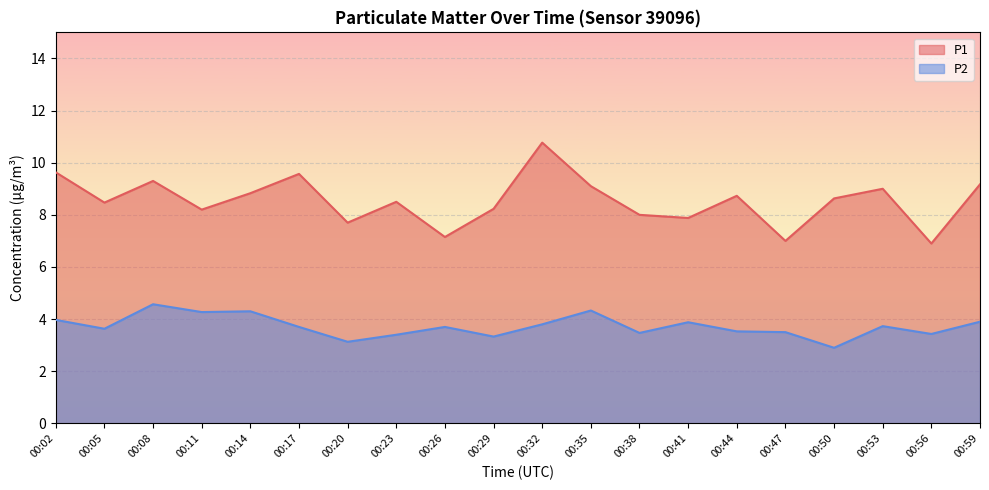

What is the highest value of the P1 series?

10.8